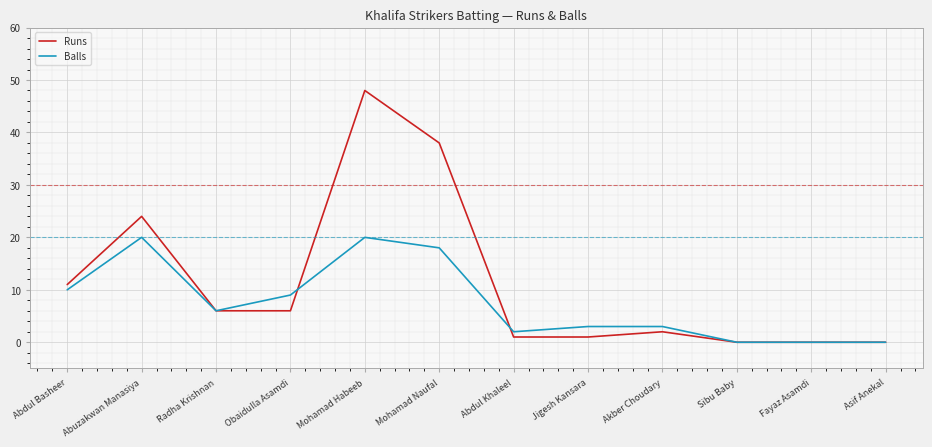

Which series has the largest total across all categories?

Runs